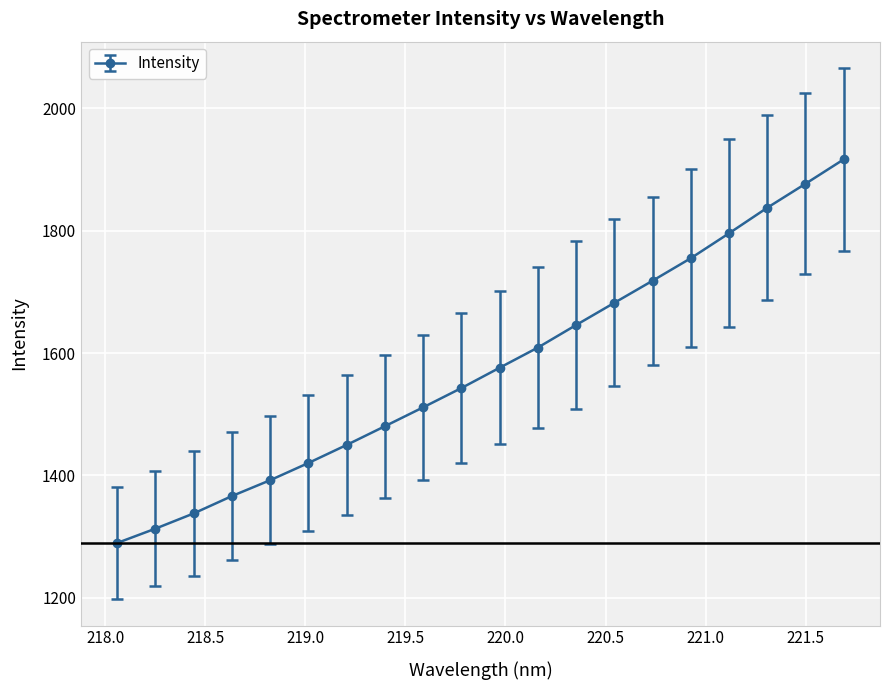

Is this an area chart (filled region under the line)?

No